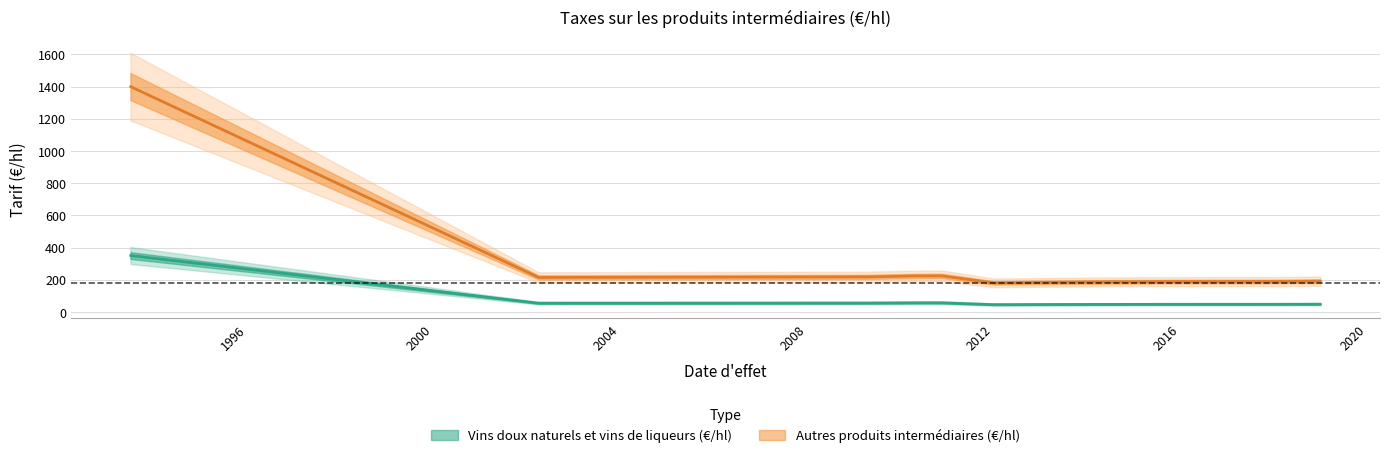

At which label does Vins doux naturels et vins de liqueurs (€/hl) first exceed 47?

1993-07-01